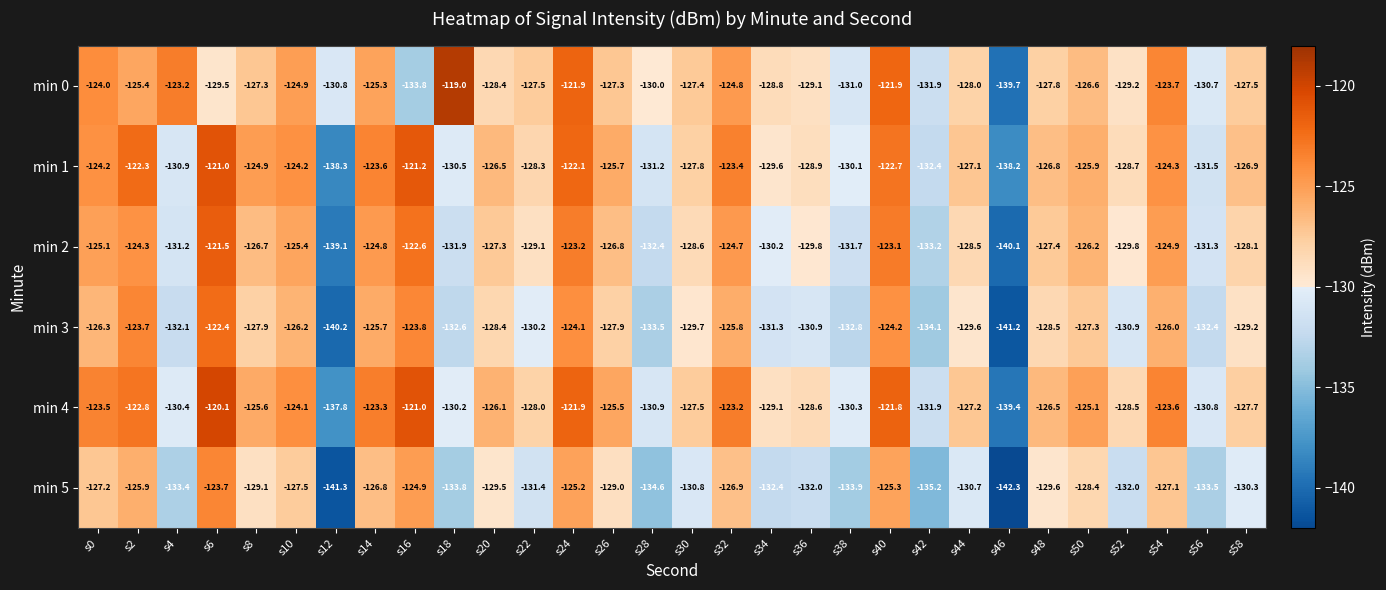

What is the difference between the highest and lowest values at s36?

3.4